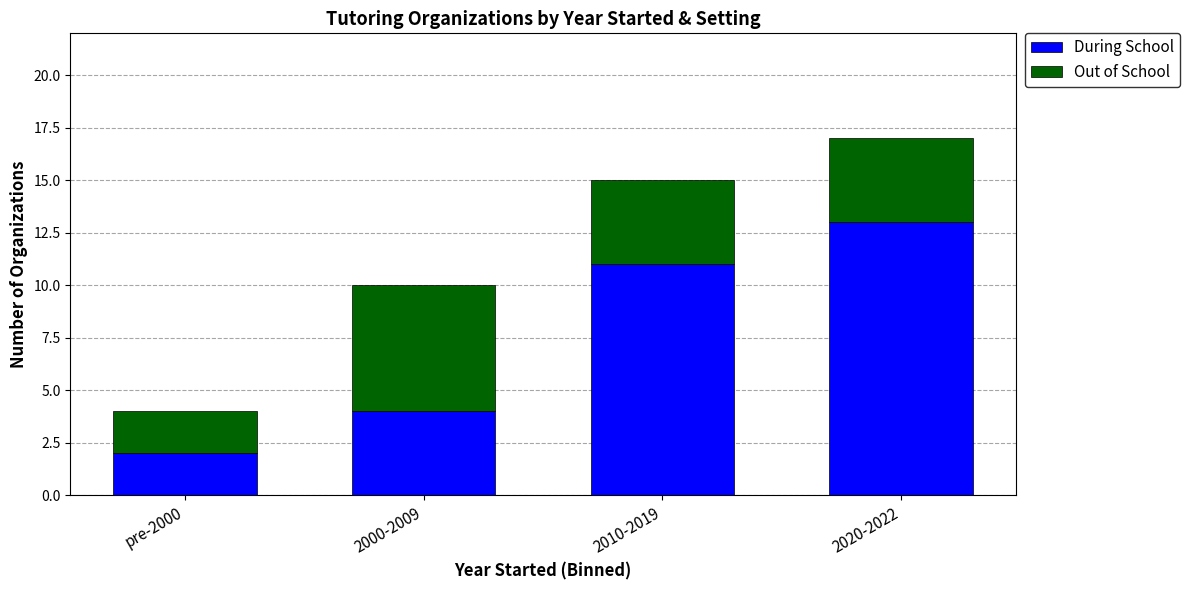

What is the total value across all series at 2020-2022?

17